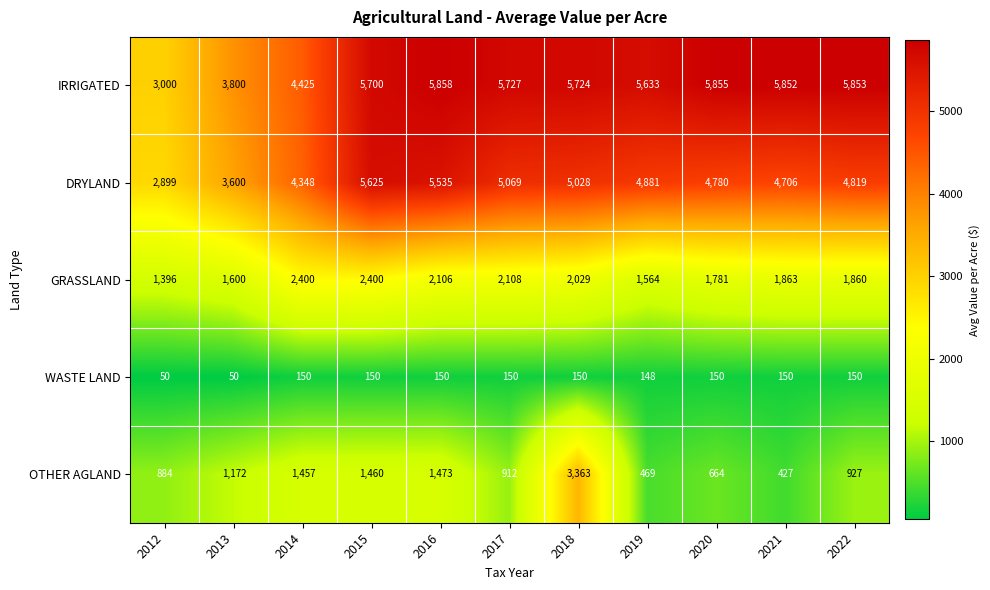

What is the minimum value shown in the chart?

50